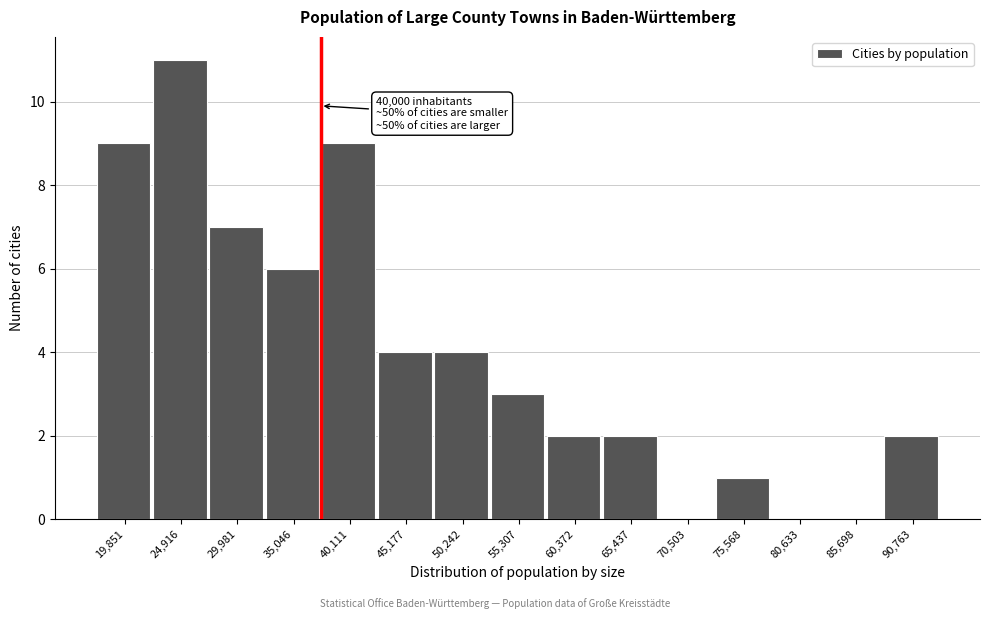

Reading left to right, transcribe all the data shown in this chart.

19,851=9	24,916=11	29,981=7	35,046=6	40,111=9	45,177=4	50,242=4	55,307=3	60,372=2	65,437=2	70,503=0	75,568=1	80,633=0	85,698=0	90,763=2